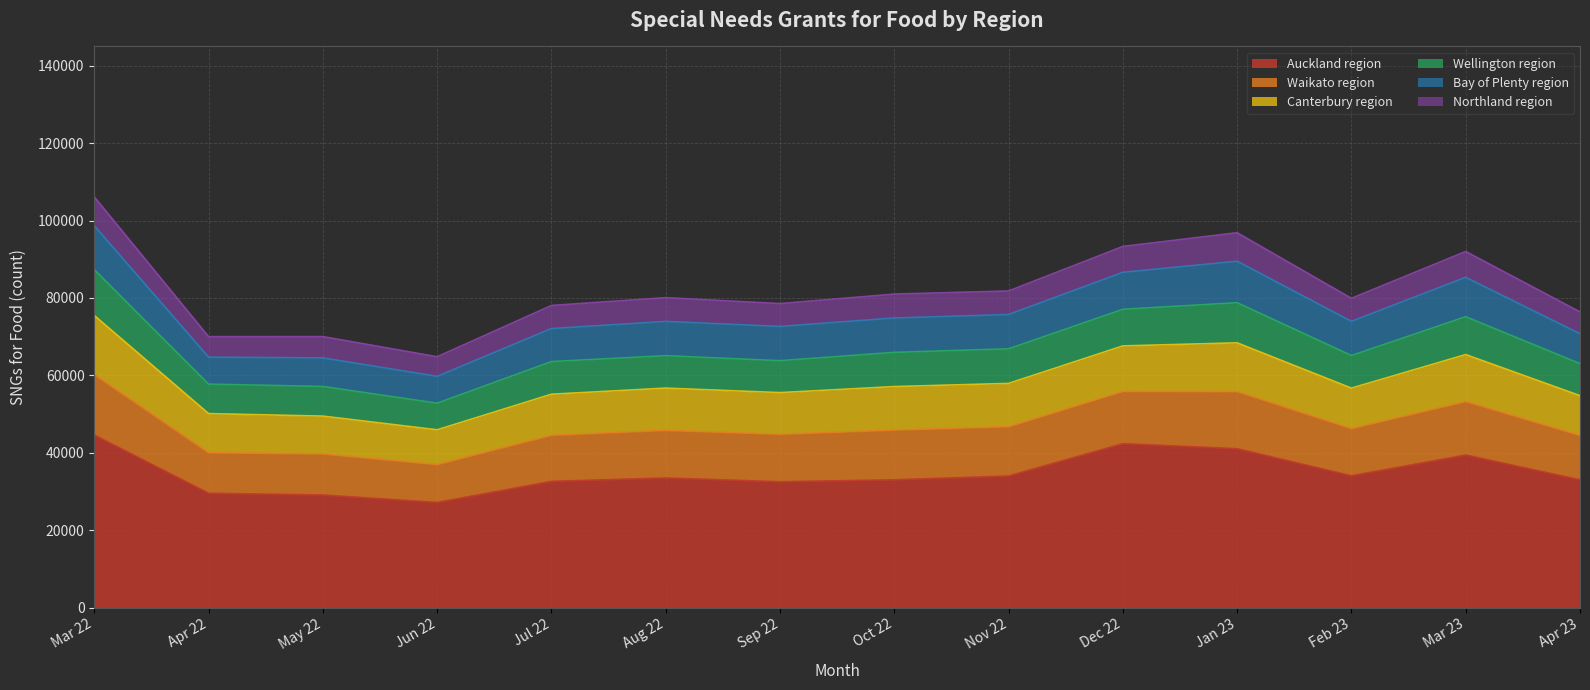

At which category does the chart reach its minimum across all series?

Jun 22